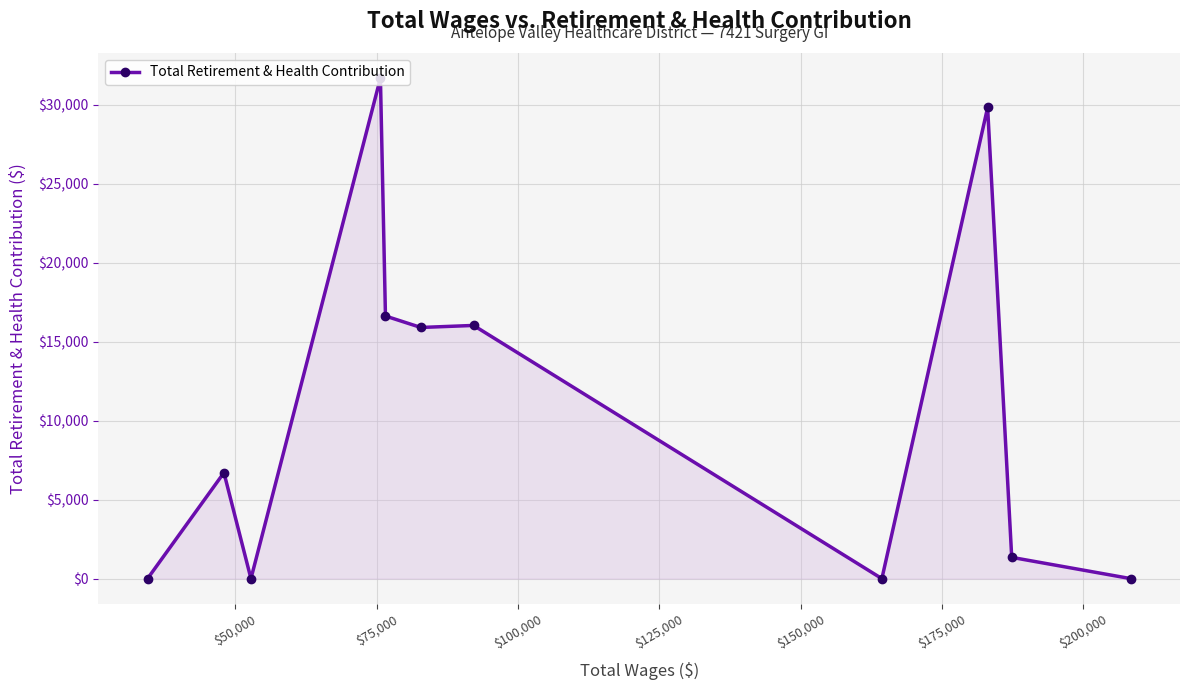

What is the maximum value shown in the chart?

31709